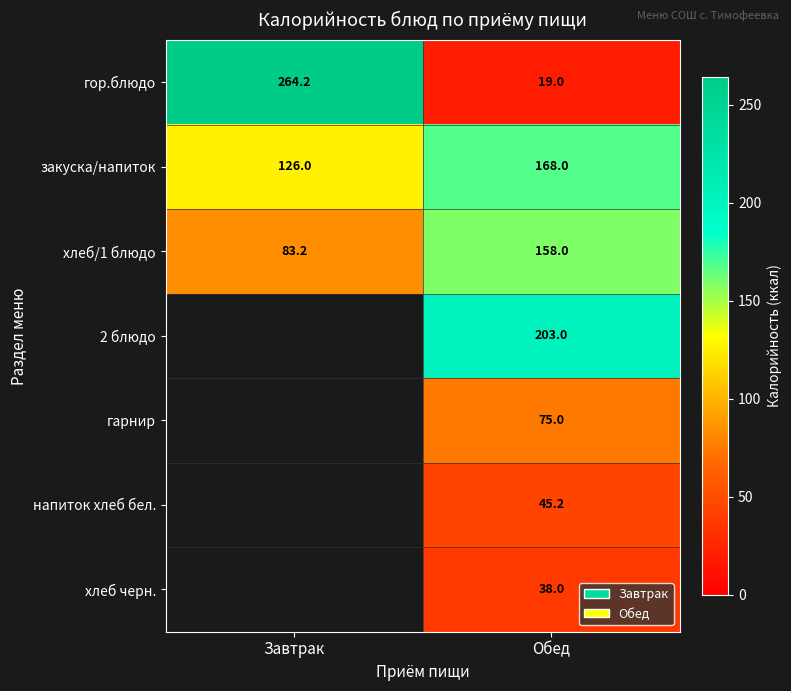

The закуска/напиток series shows 168.0 at Обед. True or false?

True